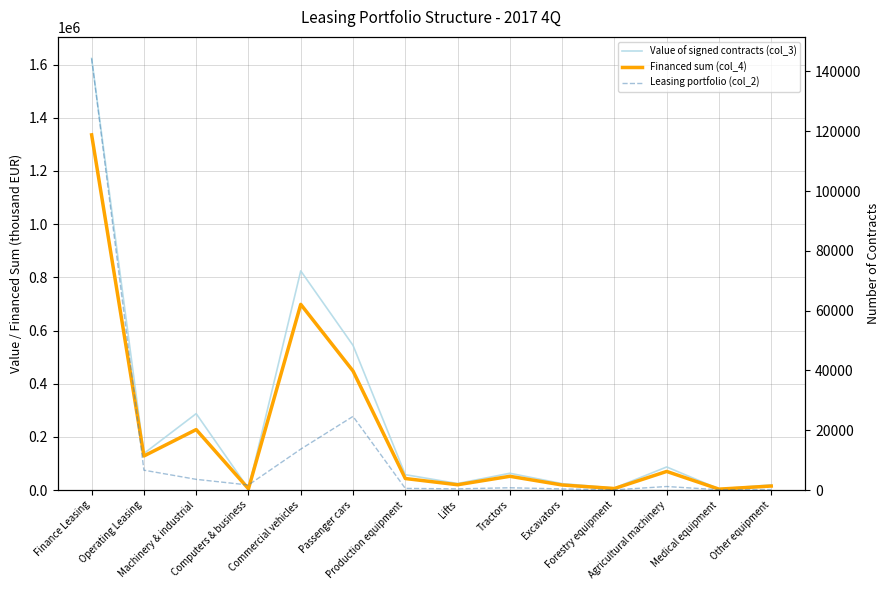

Reading left to right, extract all data points from this chart.

Value of signed contracts (col_3): 1623375	137461	287239	5132	824229	544133	57786	24483	63059	24038	7577	86779	4100	19413
Financed sum (col_4): 1335887	128019	227349	4651	698364	447597	43275	19826	51624	18922	5568	69895	3289	14950
Leasing portfolio (col_2): 144335	6635	3569	1679	13675	24623	539	393	755	371	71	1171	103	166